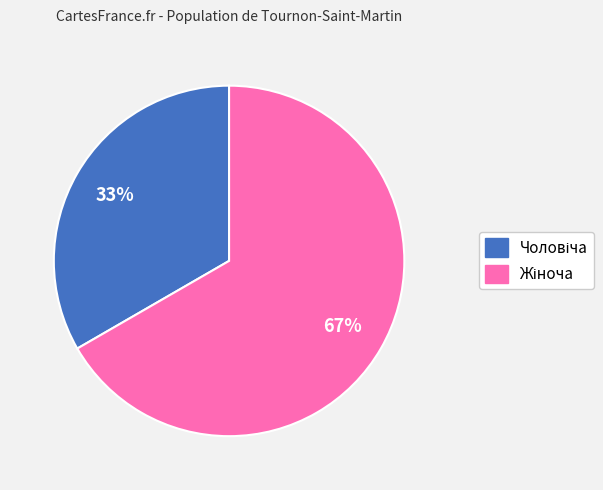

How many slices are in this pie chart?

2